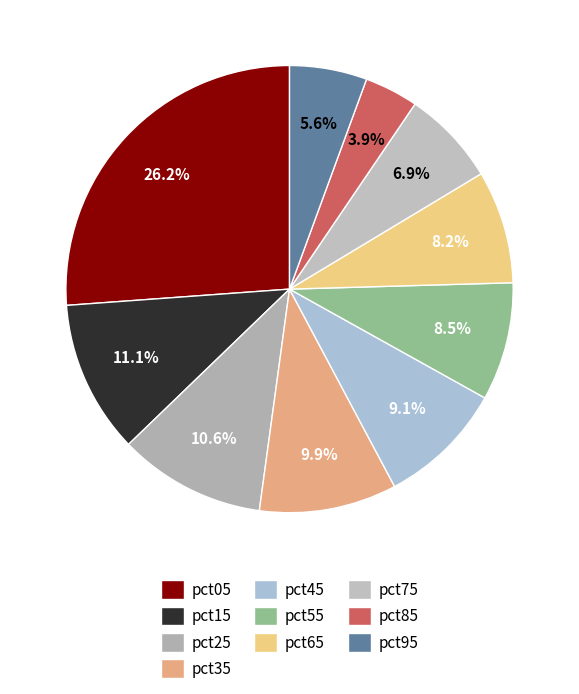

True or false: pct45 accounts for 1% of the total.

False